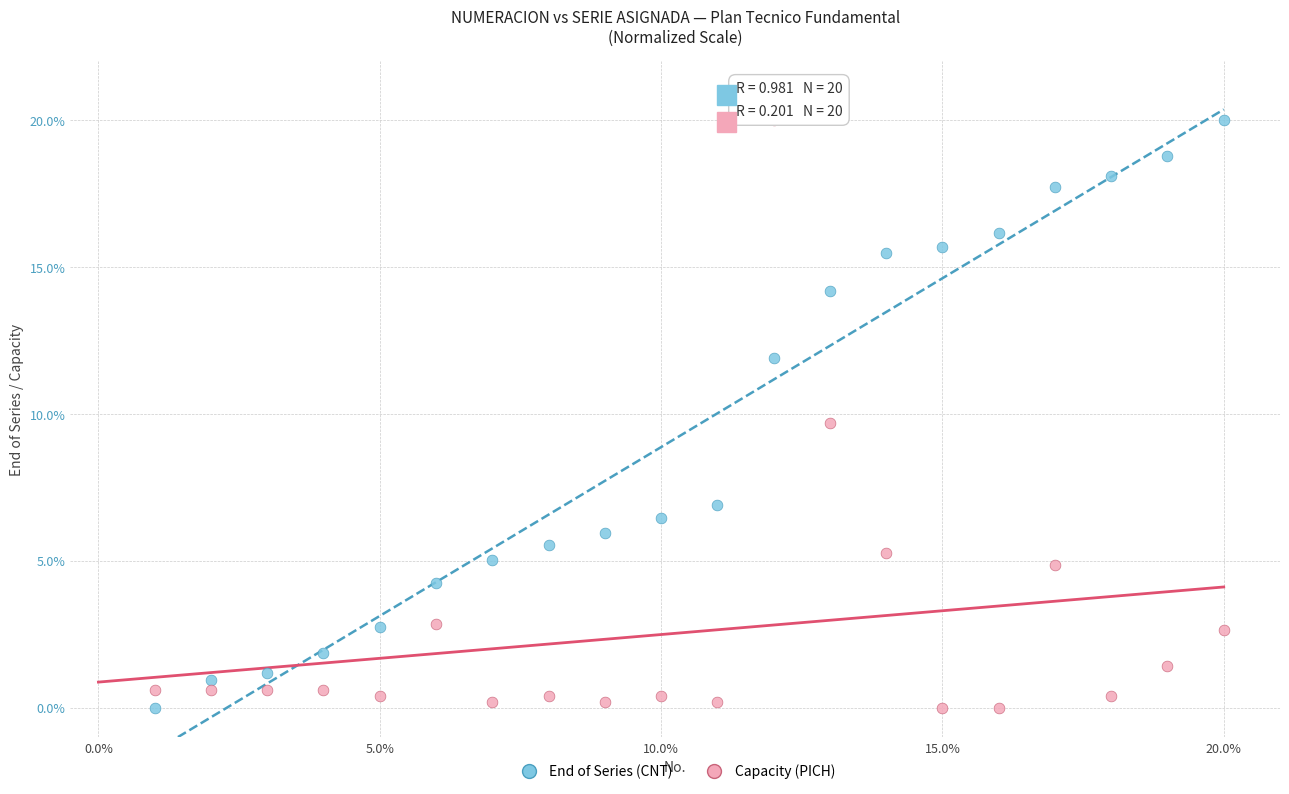

Across all series, what Y value is closest to 10?

9.7